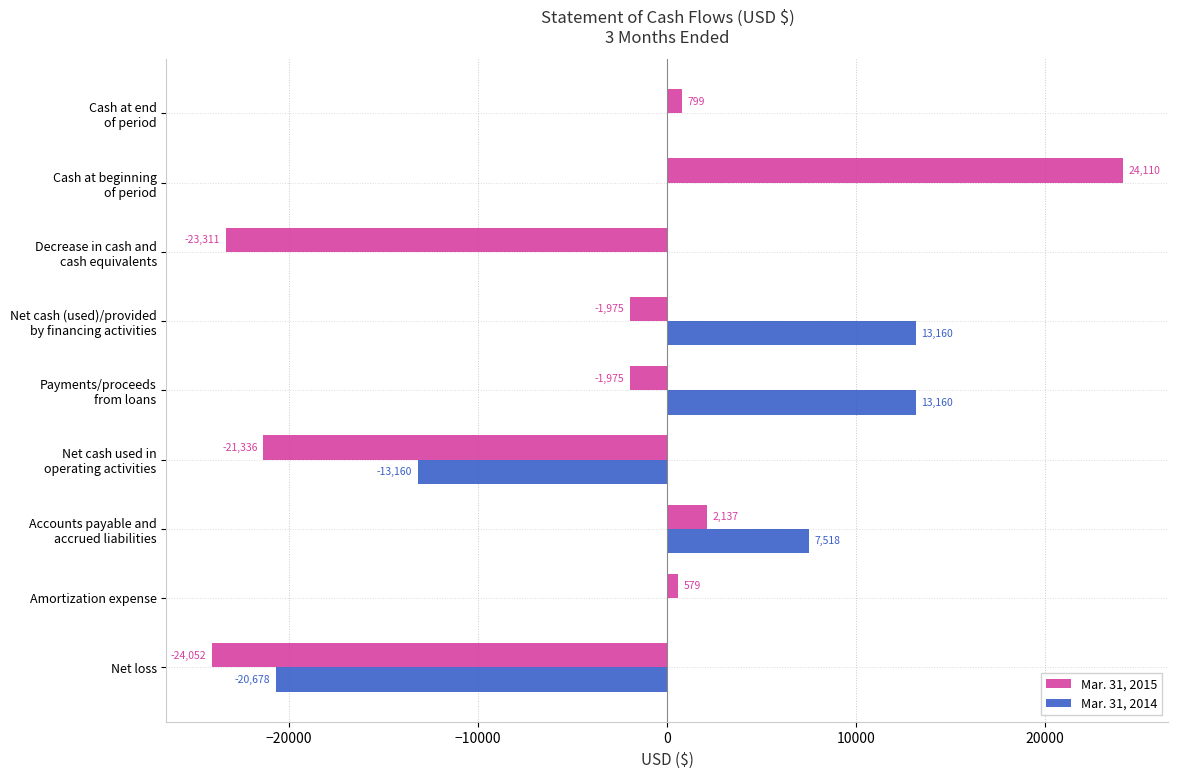

What are all the series names shown in the legend?

Mar. 31, 2015, Mar. 31, 2014